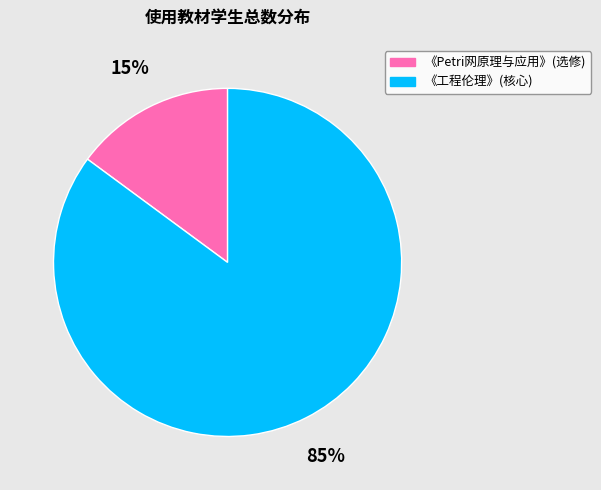

Is there any slice that represents more than half of the pie?

Yes